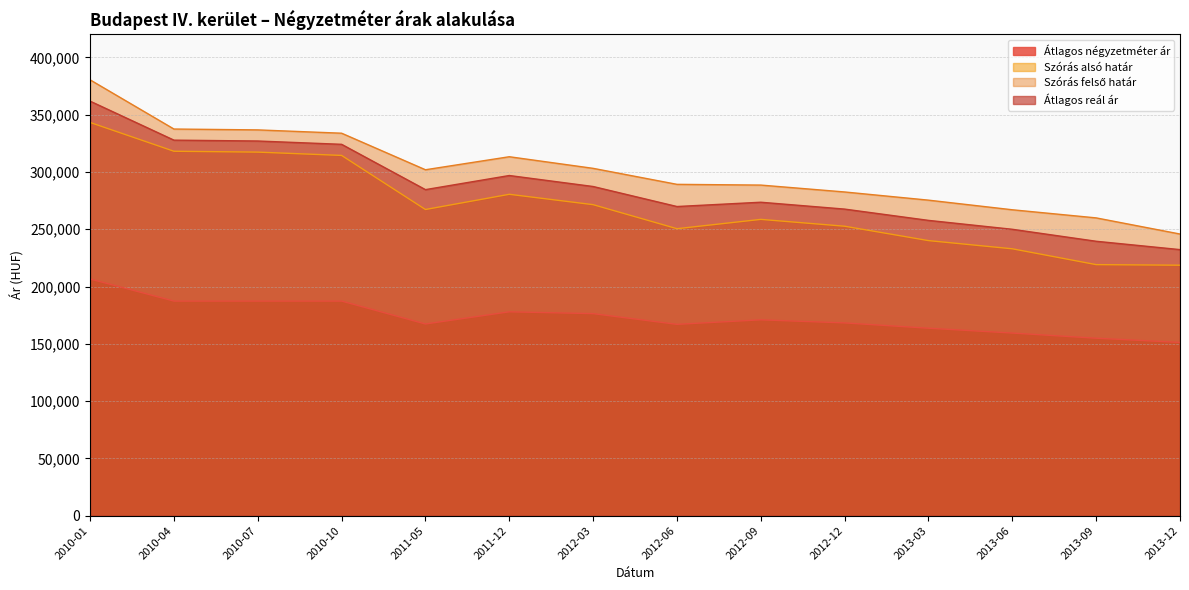

What are all the series names shown in the legend?

Átlagos négyzetméter ár, Szórás alsó határ, Szórás felső határ, Átlagos reál ár